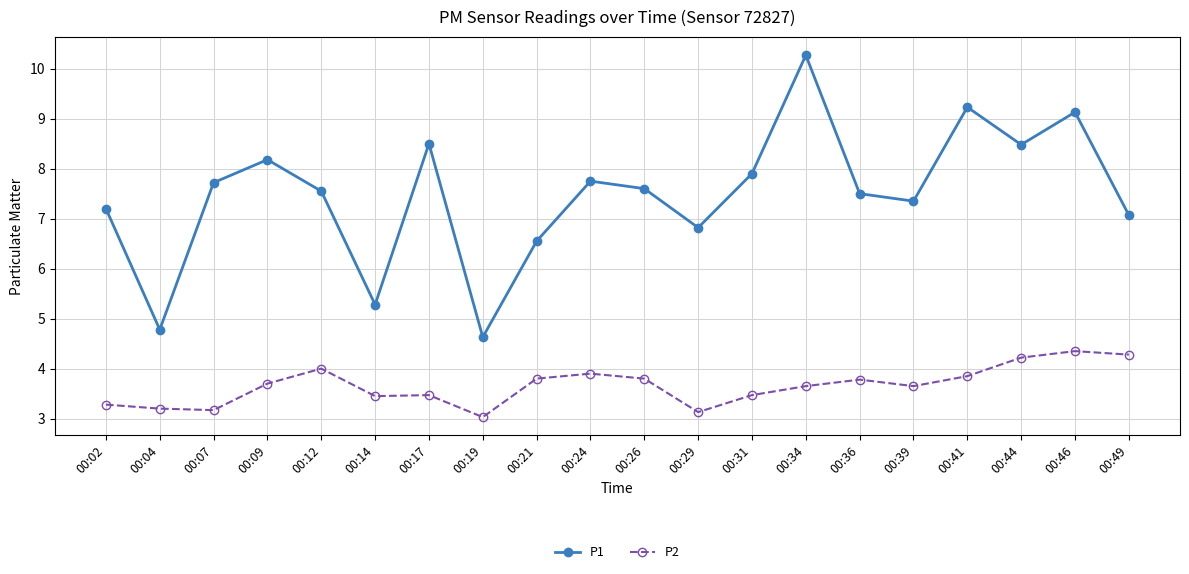

Rank the series by their average value, from highest to lowest.

P1, P2